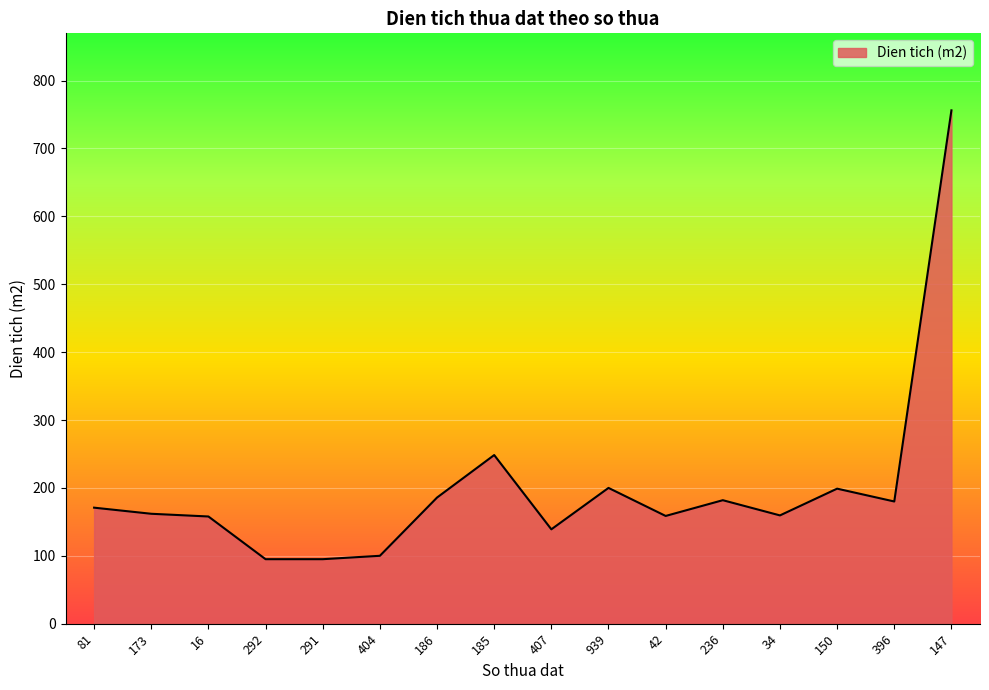

What is the minimum value shown in the chart?

95.0